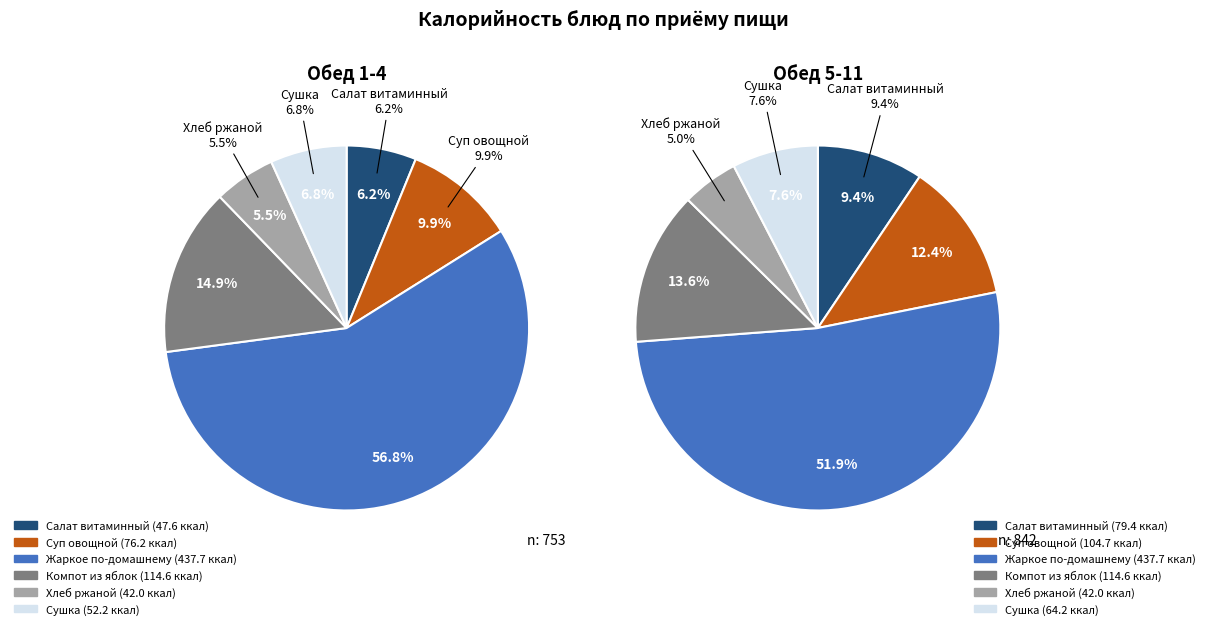

Does any single category account for the majority?

Yes